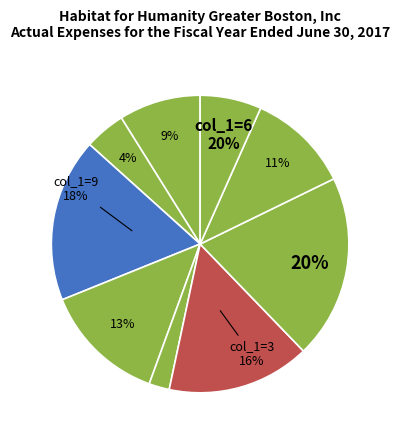

What is the smallest slice in the pie chart?

2